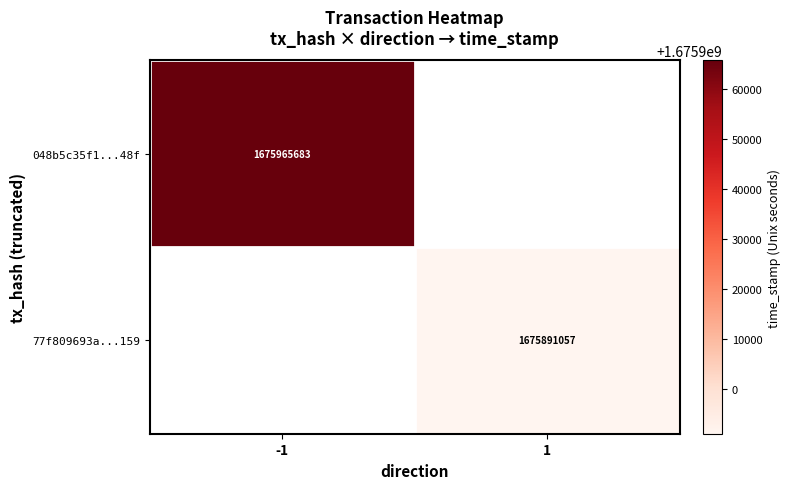

The value of 77f809693a...159 at 1 is 1033770260. True or false?

False